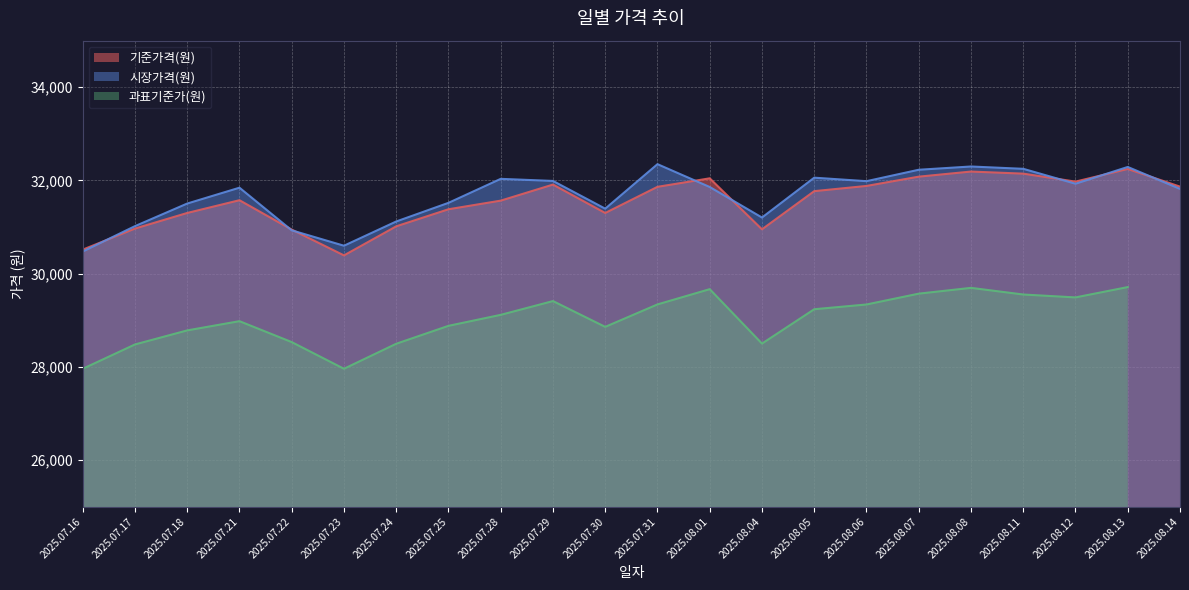

Where is the first local minimum for 시장가격(원)?

2025.07.23